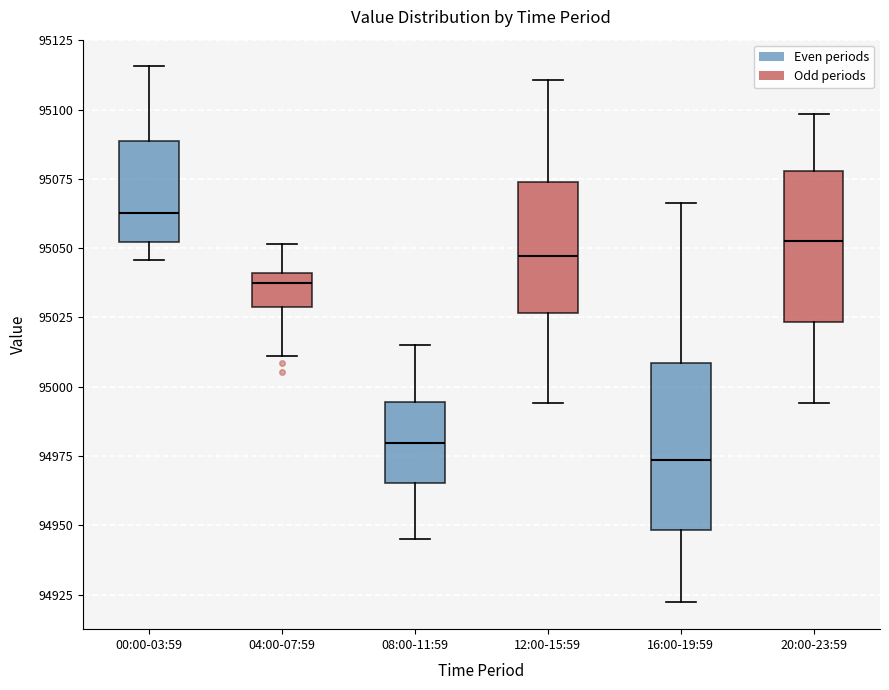

Comparing the boxes themselves (not the whiskers), which one is the tallest?

16:00-19:59